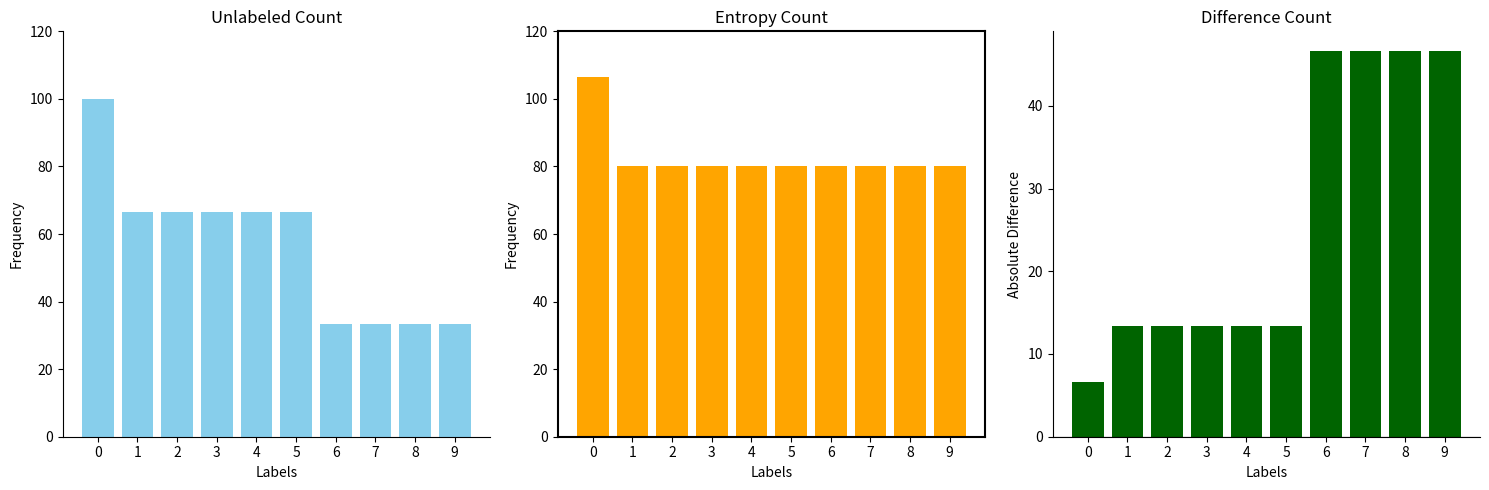

How many data points in Entropy Count are above 80?

1